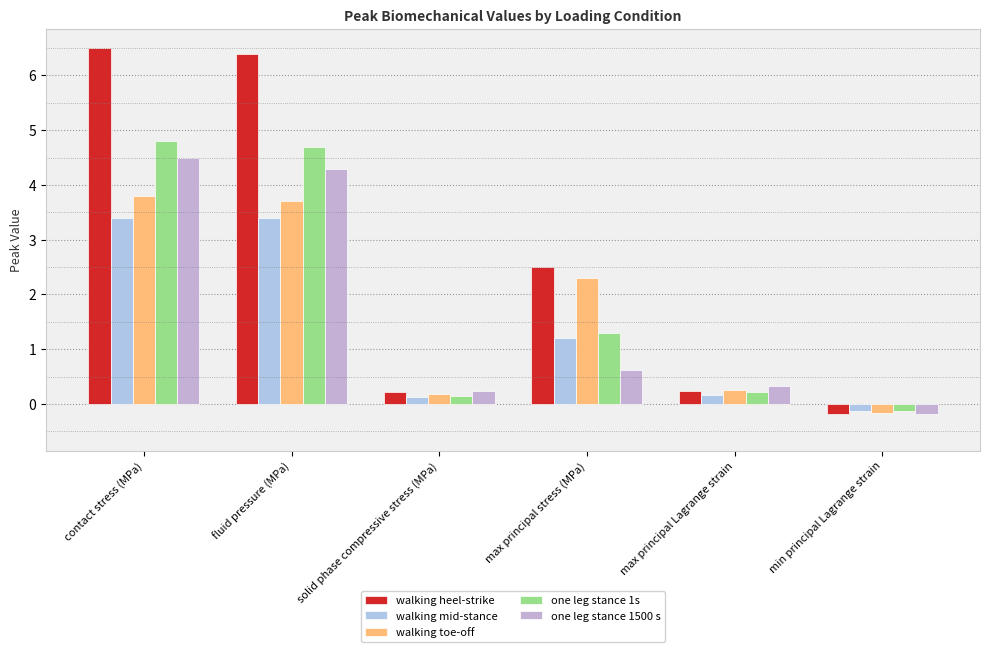

Is the value of one leg stance 1500 s at max principal stress (MPa) greater than the value of one leg stance 1s at max principal Lagrange strain?

Yes